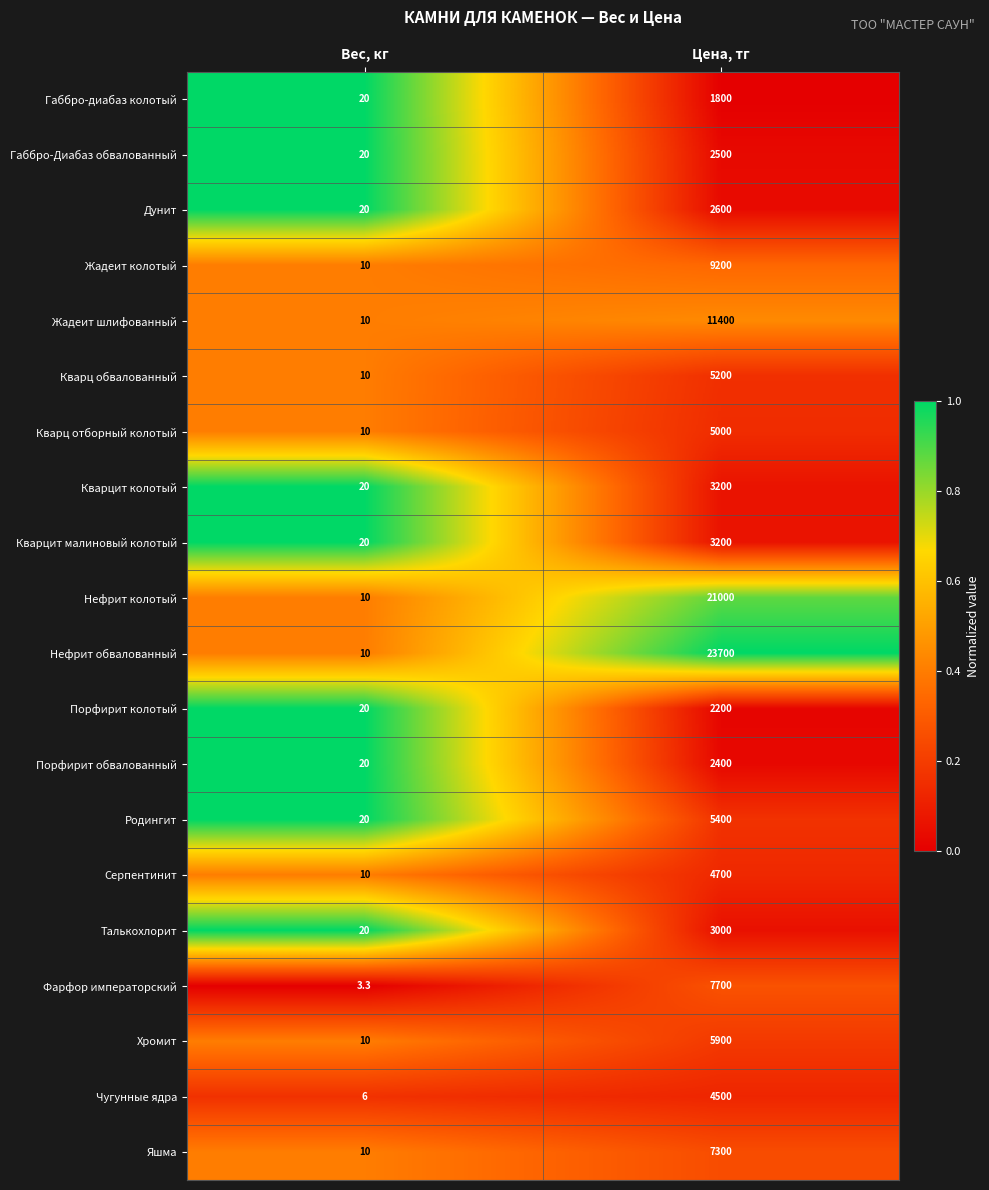

What is the greatest value displayed?

23700.0